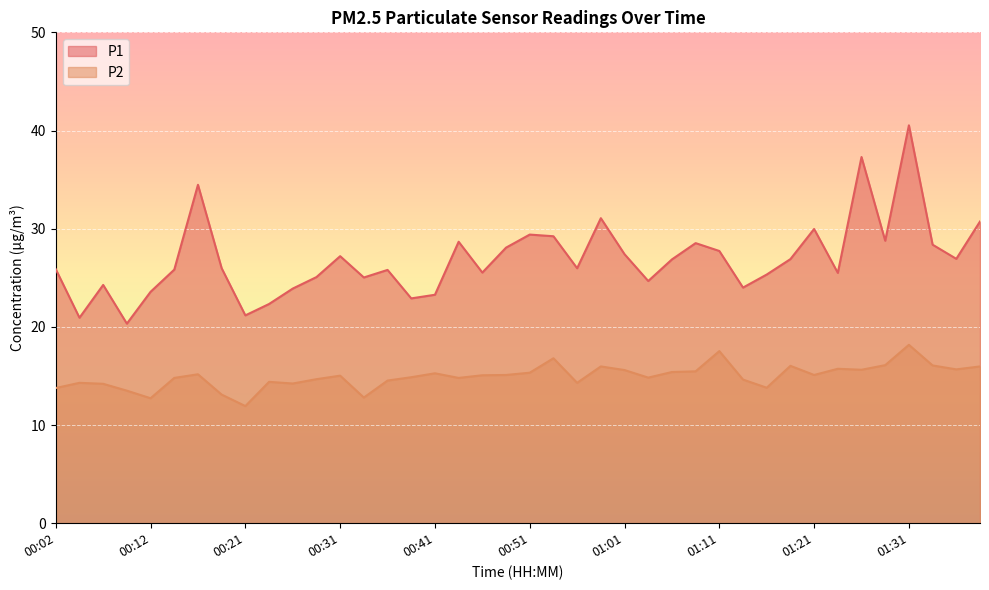

How many lines are shown in the chart?

2